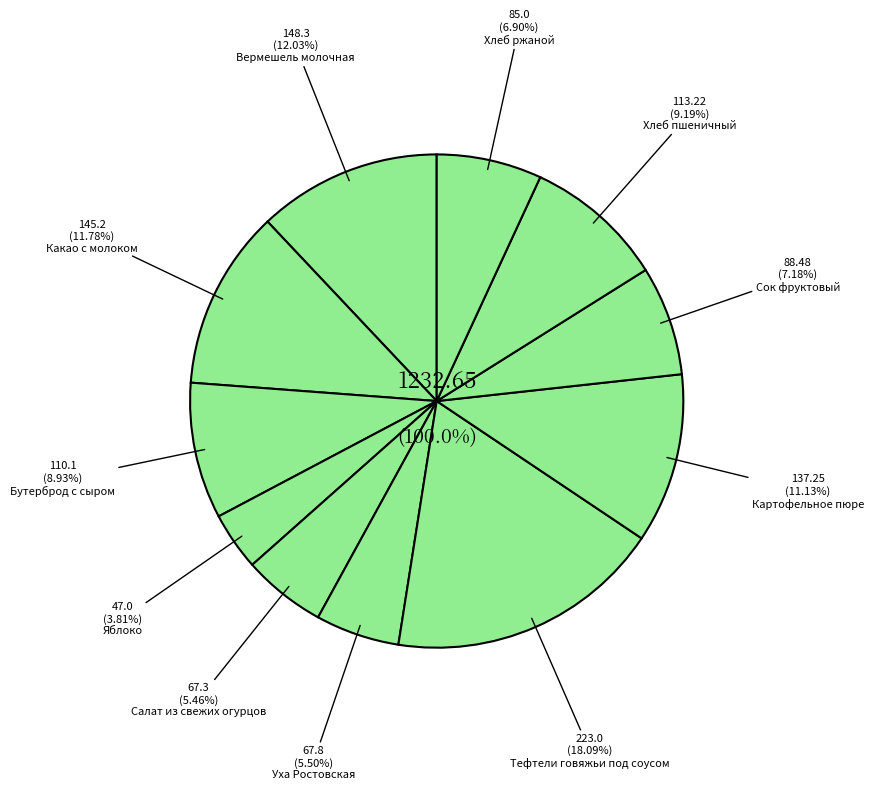

Is it true that Картофельное пюре is 1% of the pie?

False